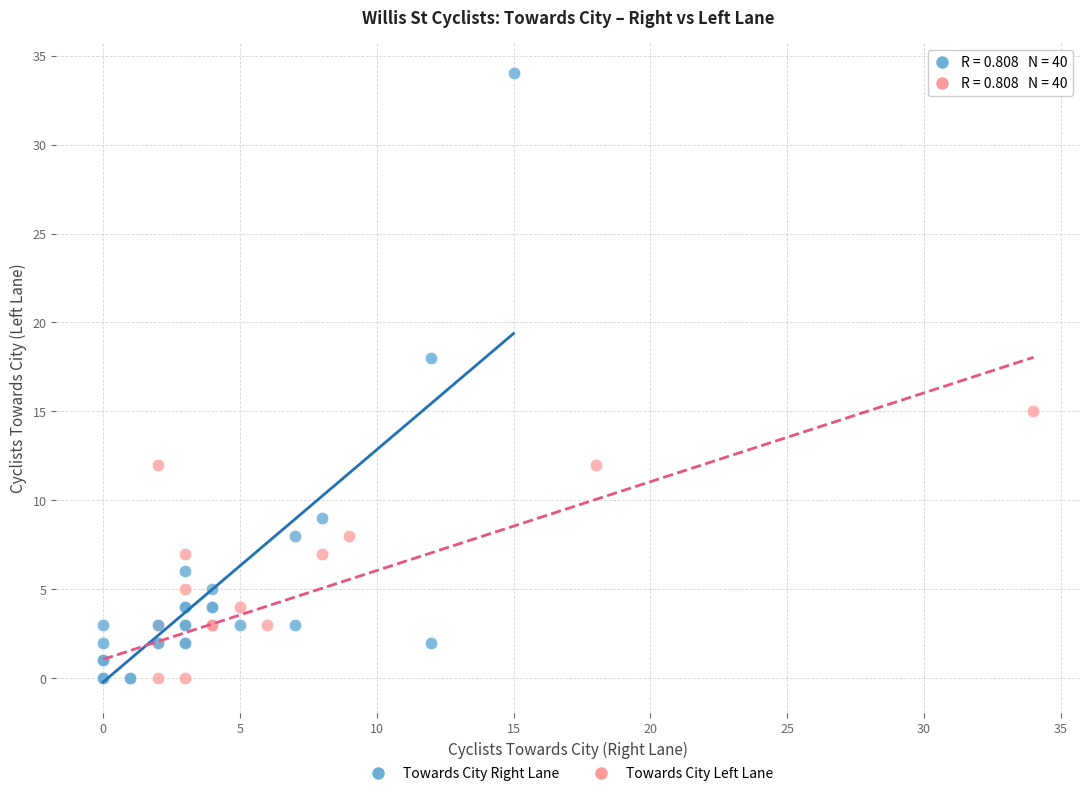

Which series has the widest spread of Y values?

Towards City Right Lane